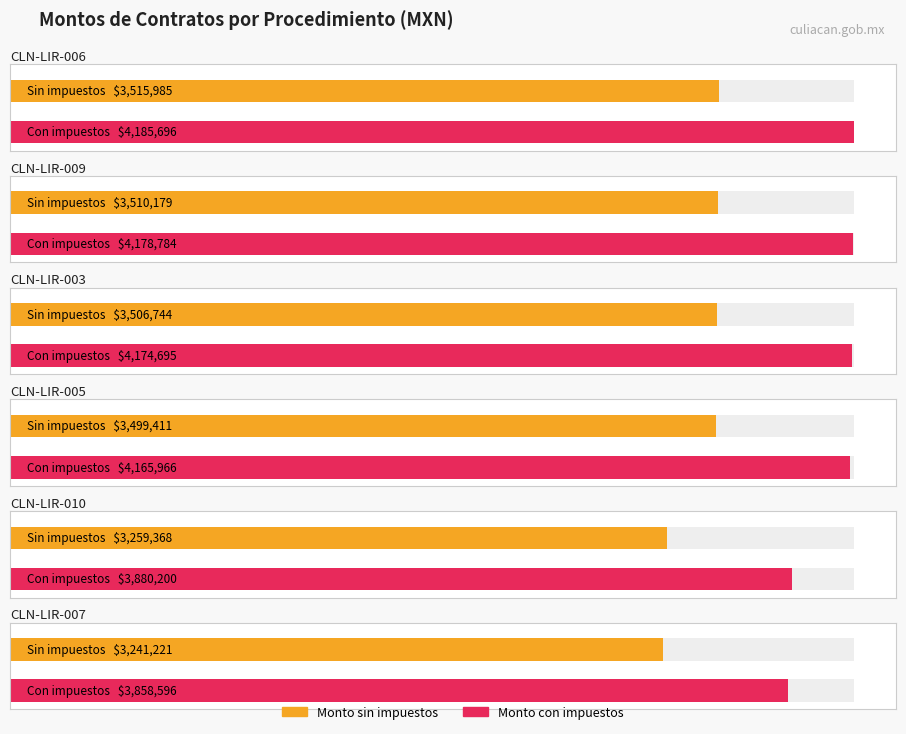

Which series has the largest total across all categories?

Monto con impuestos